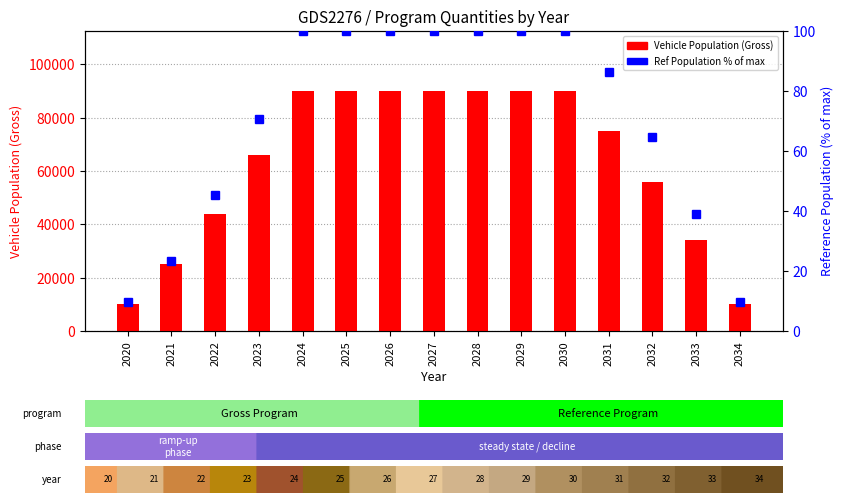

True or false: Gross Vehicle Population has a value of 90000.0 at 2027.

True